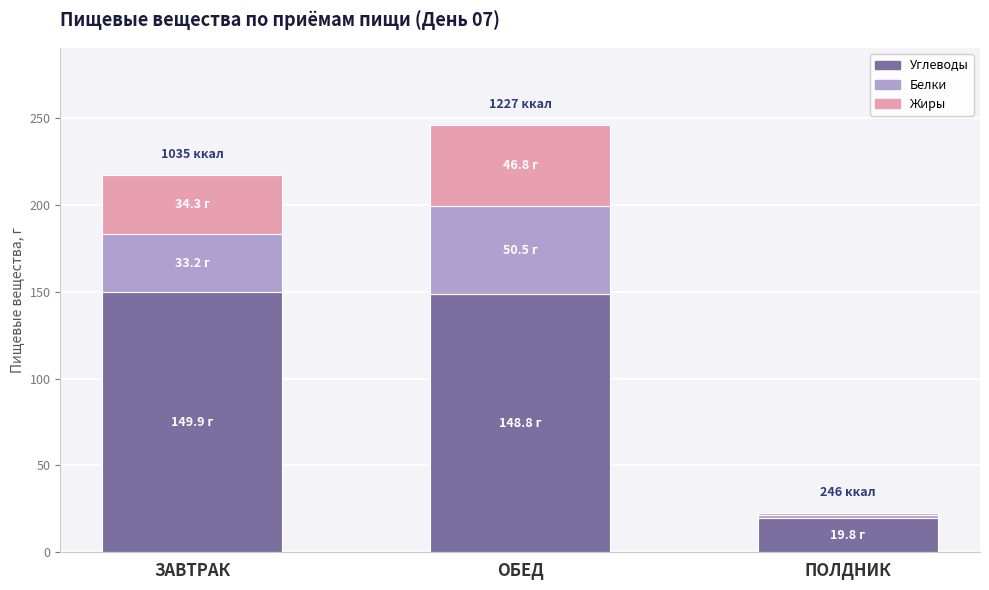

How many data points in Углеводы are less than 148?

1